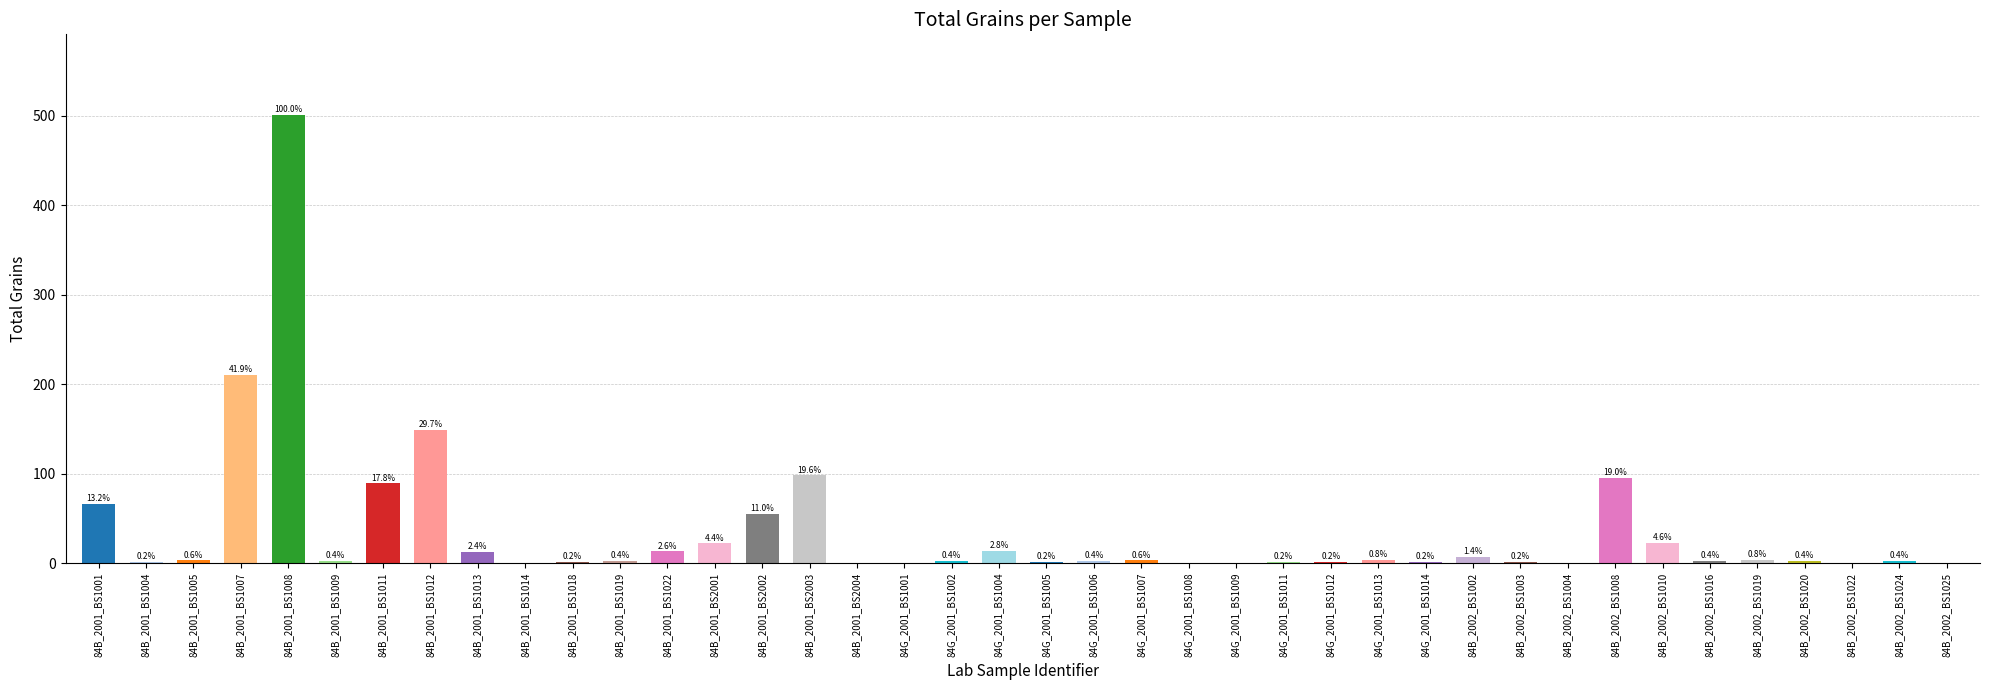

List the labels in order of value, largest first.

84B_2001_BS1008, 84B_2001_BS1007, 84B_2001_BS1012, 84B_2001_BS2003, 84B_2002_BS1008, 84B_2001_BS1011, 84B_2001_BS1001, 84B_2001_BS2002, 84B_2002_BS1010, 84B_2001_BS2001, 84G_2001_BS1004, 84B_2001_BS1022, 84B_2001_BS1013, 84B_2002_BS1002, 84G_2001_BS1013, 84B_2002_BS1019, 84B_2001_BS1005, 84G_2001_BS1007, 84B_2001_BS1009, 84B_2001_BS1019, 84G_2001_BS1002, 84G_2001_BS1006, 84B_2002_BS1016, 84B_2002_BS1020, 84B_2002_BS1024, 84B_2001_BS1004, 84B_2001_BS1018, 84G_2001_BS1005, 84G_2001_BS1011, 84G_2001_BS1012, 84G_2001_BS1014, 84B_2002_BS1003, 84B_2001_BS1014, 84B_2001_BS2004, 84G_2001_BS1001, 84G_2001_BS1008, 84G_2001_BS1009, 84B_2002_BS1004, 84B_2002_BS1022, 84B_2002_BS1025